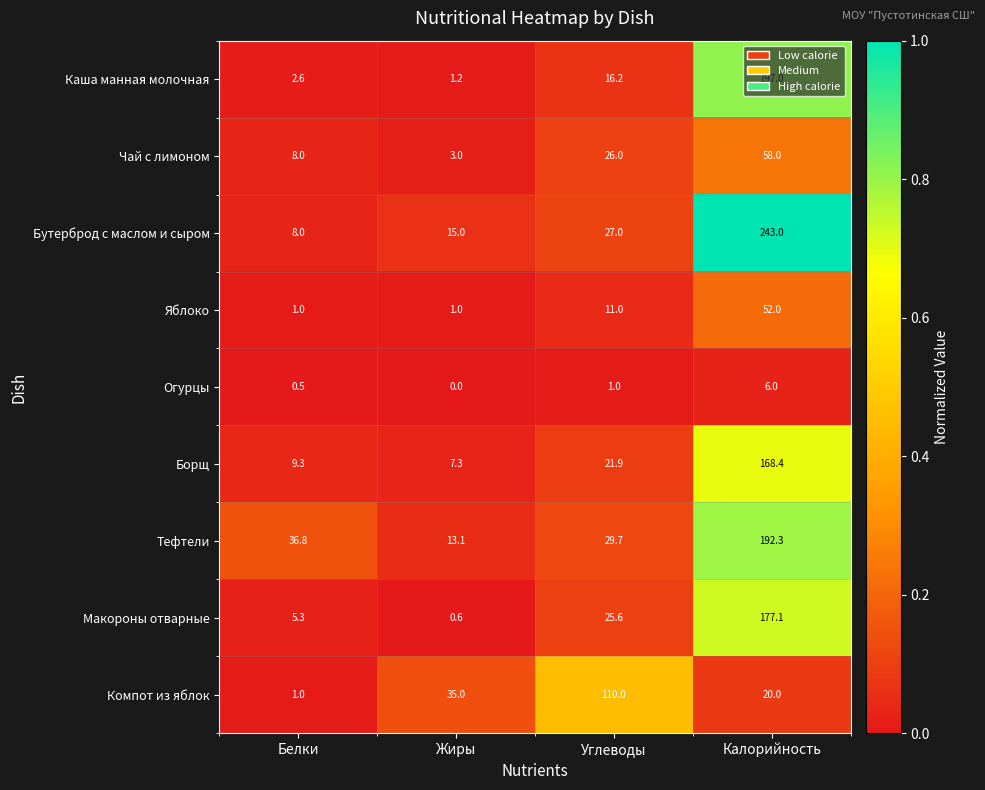

How many series are shown in this chart?

9